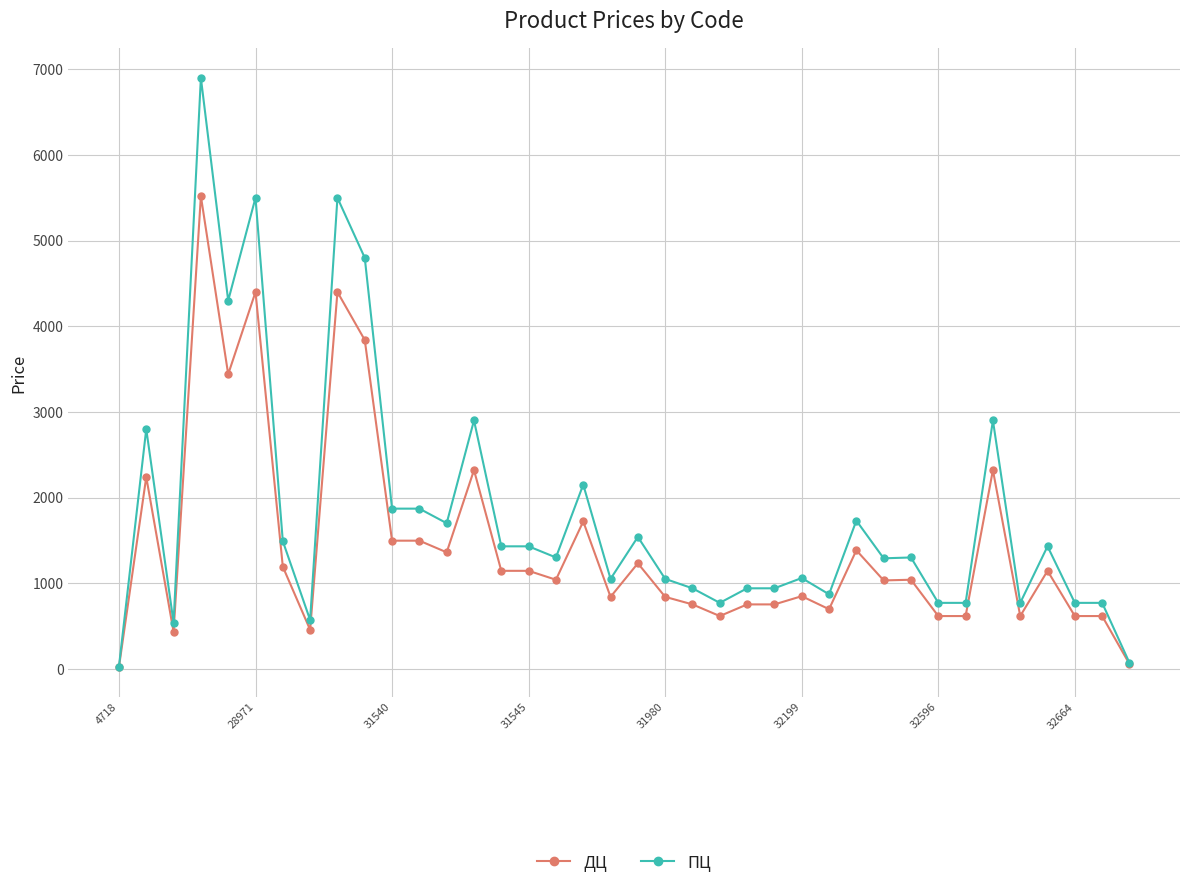

What is the average value of the ДЦ series?

1448